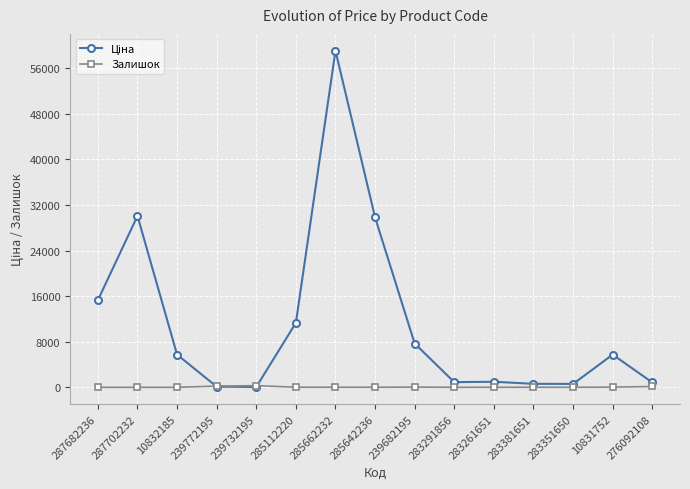

True or false: Залишок has more than 0 points higher than both neighbors.

True